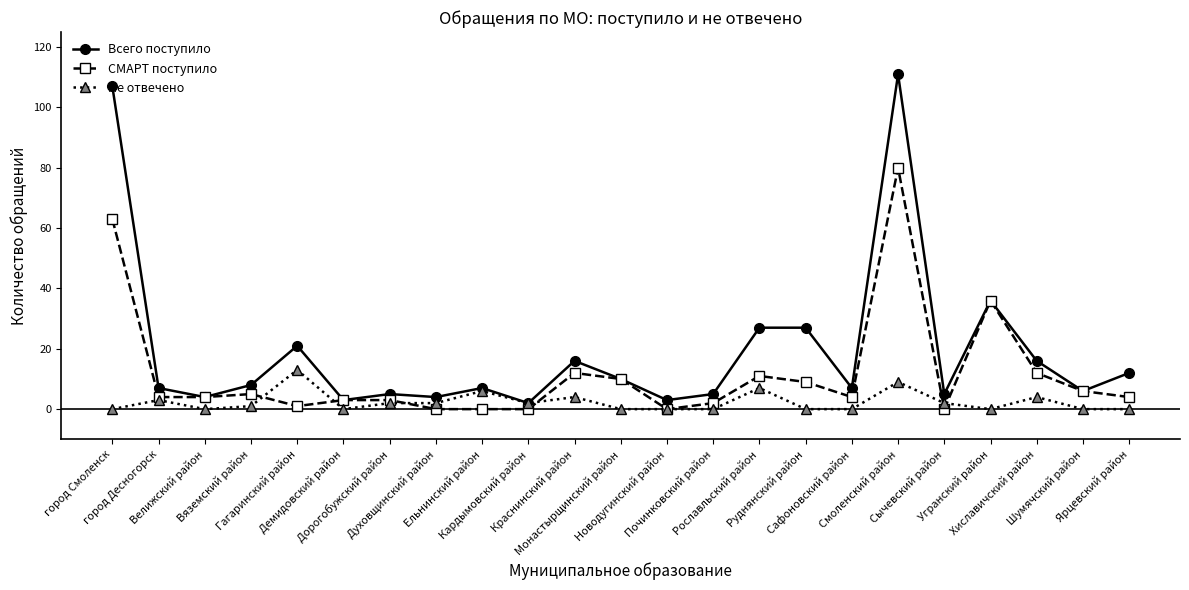

Which series has the largest range (max minus min)?

Всего поступило